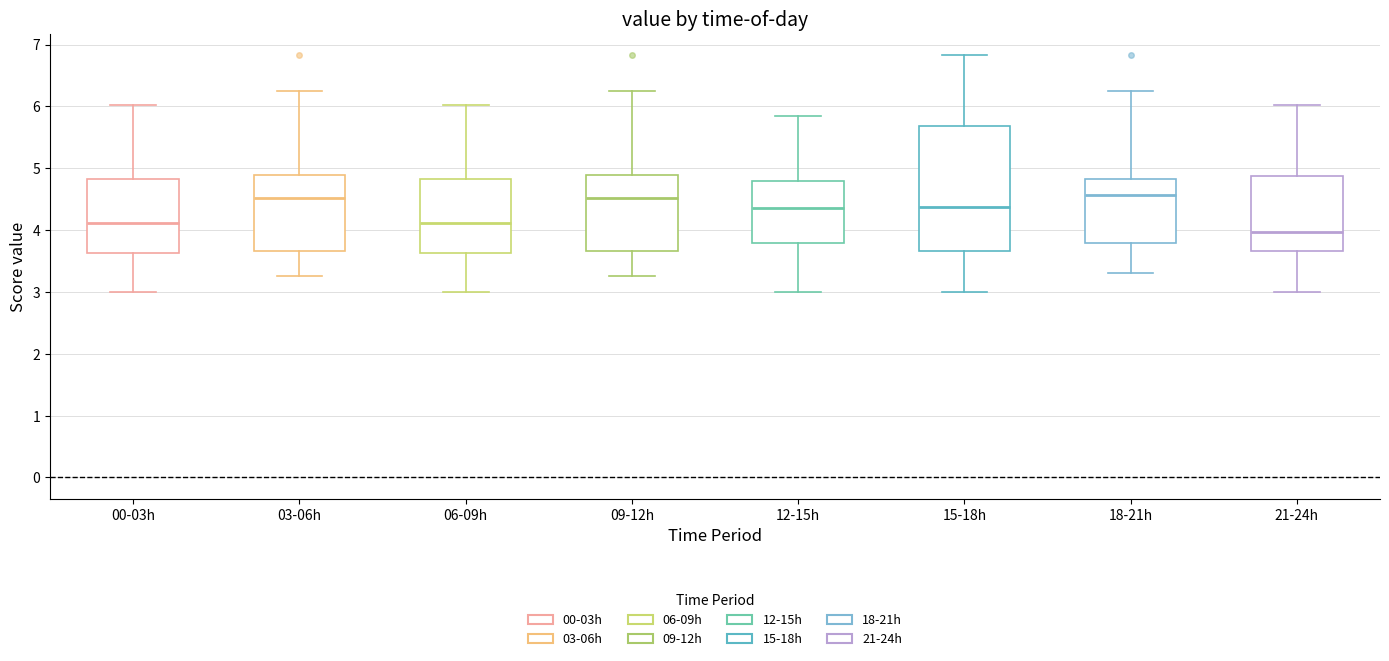

Which box's median line is the lowest?

21-24h